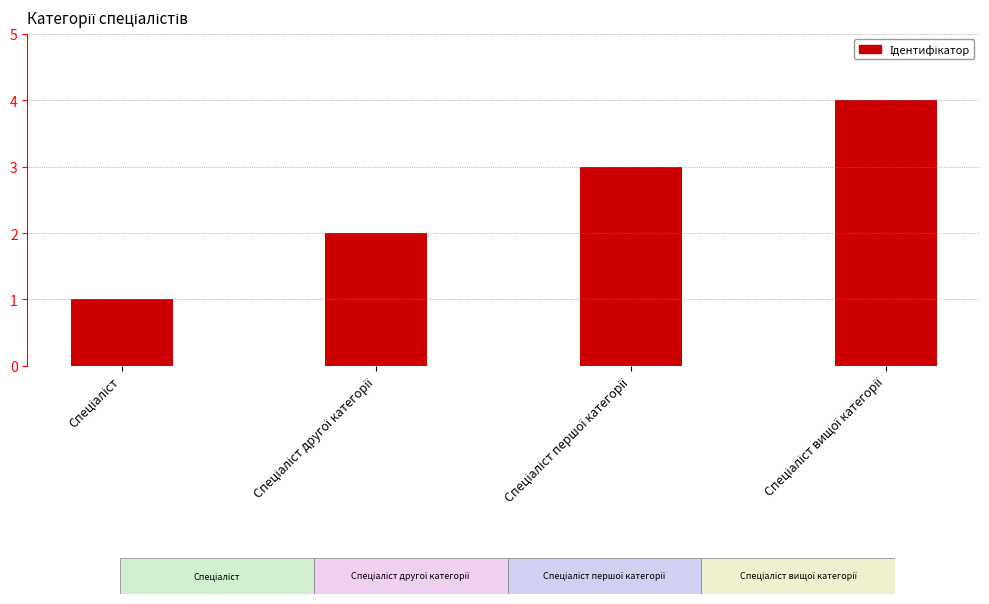

What is the sum of all values?

10